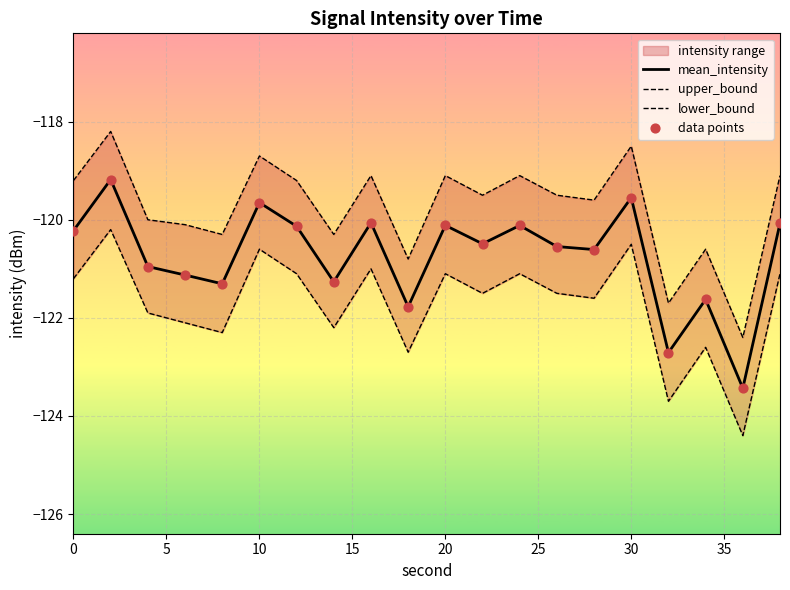

What is the maximum value for mean_intensity?

-119.2